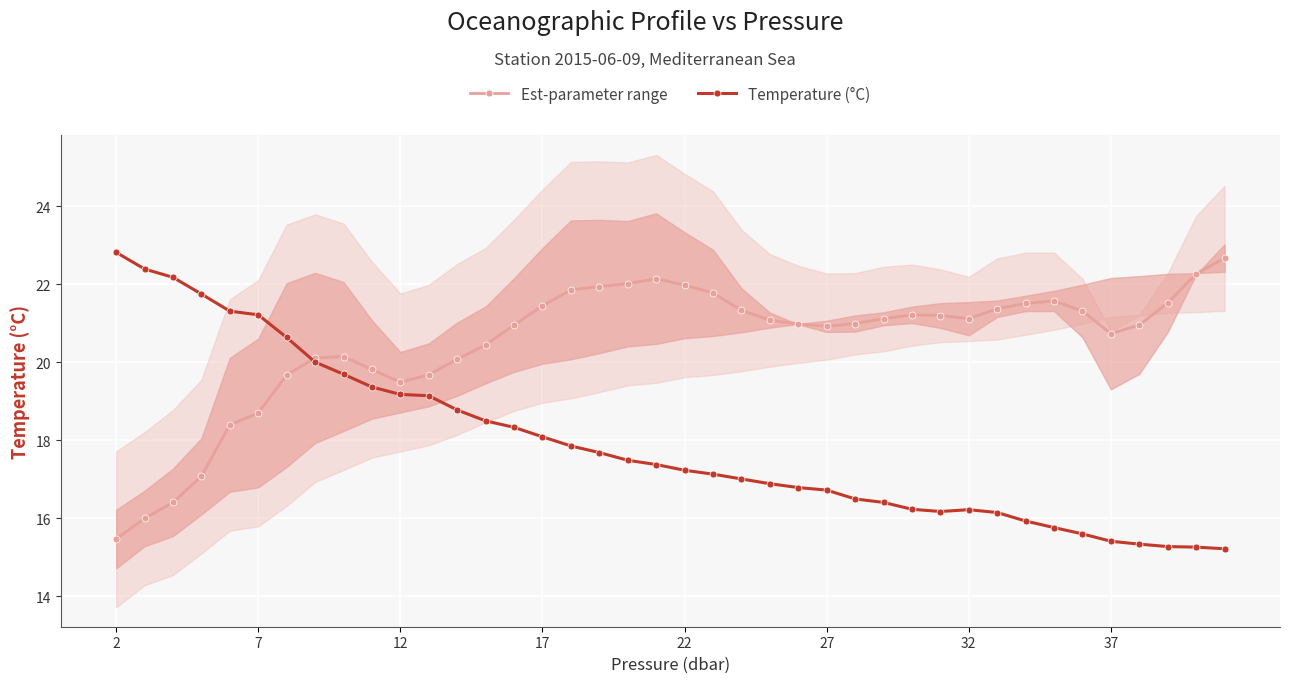

True or false: Temperature (°C) and Est-parameter range intersect in this chart.

True